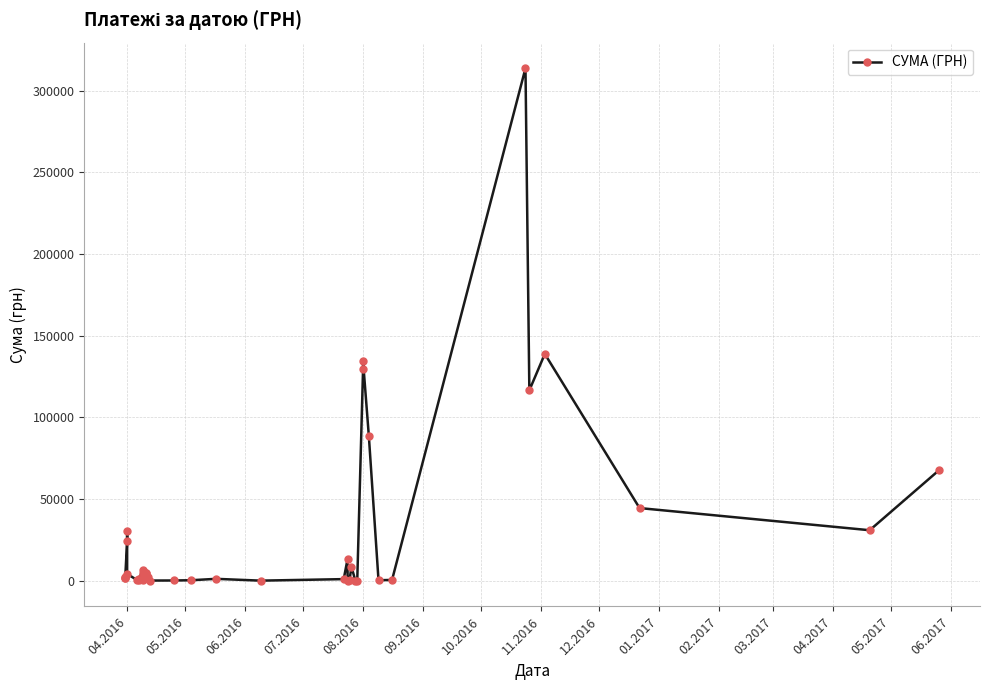

How many interior local peaks (higher than both neighbors) does the data have?

11